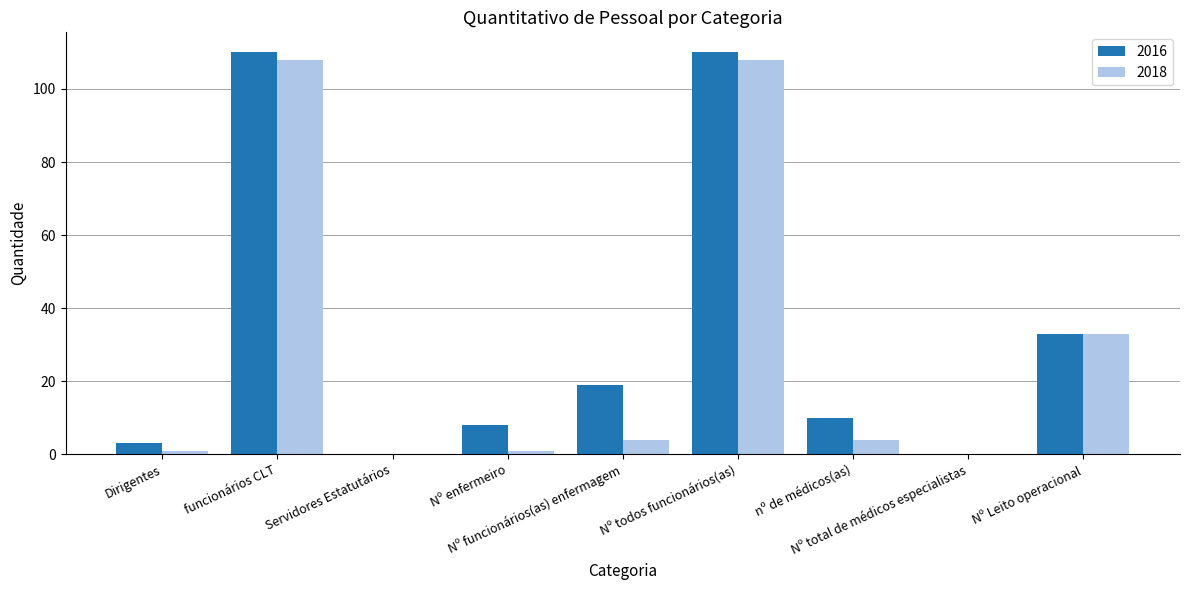

At which label does 2018 first exceed 4?

funcionários CLT